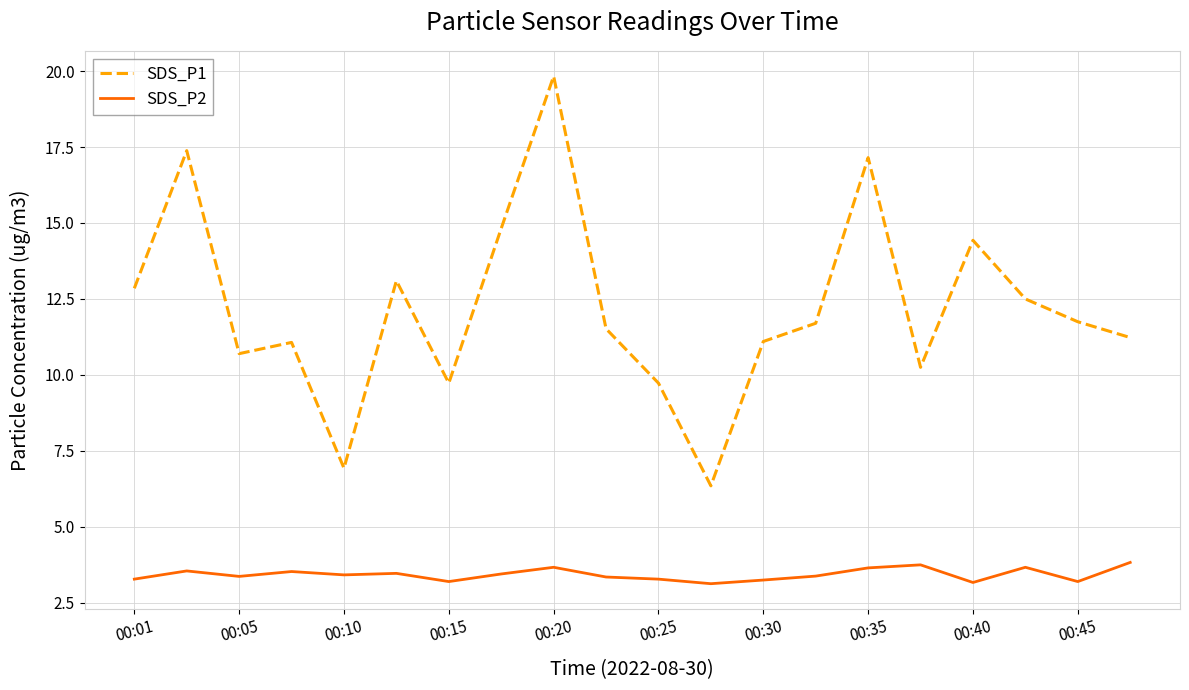

How many categories are shown in the chart?

20